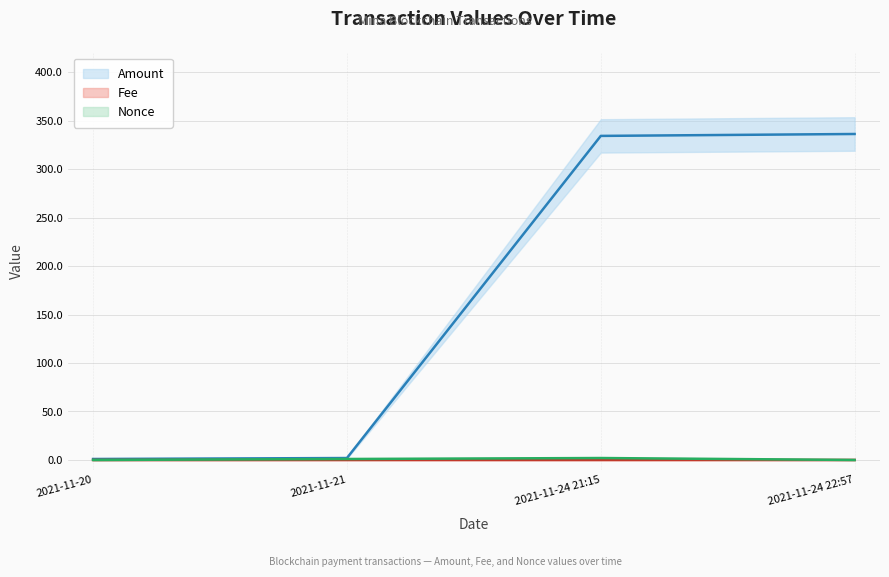

At how many categories does at least one series exceed 171?

2